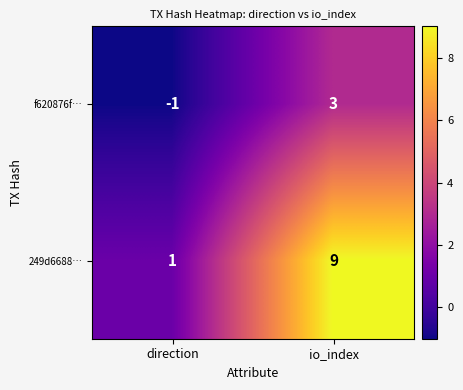

What is the difference between the f620876f… values at io_index and direction?

4